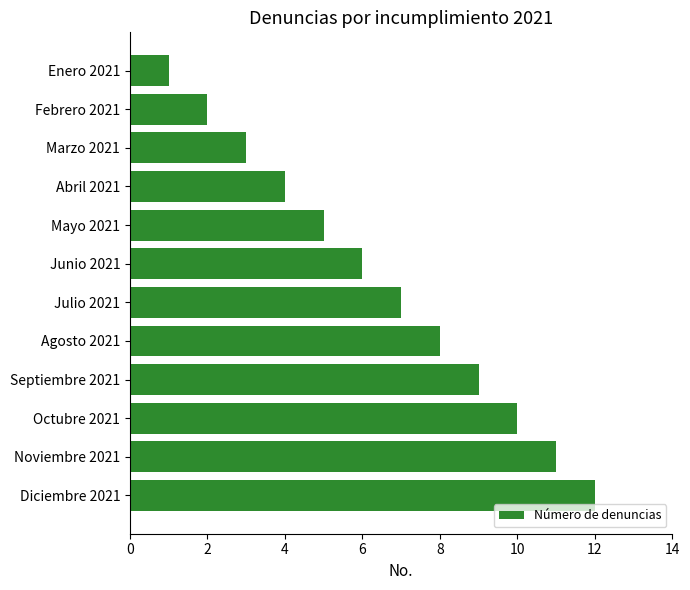

Rank the categories by value from highest to lowest.

Diciembre 2021, Noviembre 2021, Octubre 2021, Septiembre 2021, Agosto 2021, Julio 2021, Junio 2021, Mayo 2021, Abril 2021, Marzo 2021, Febrero 2021, Enero 2021